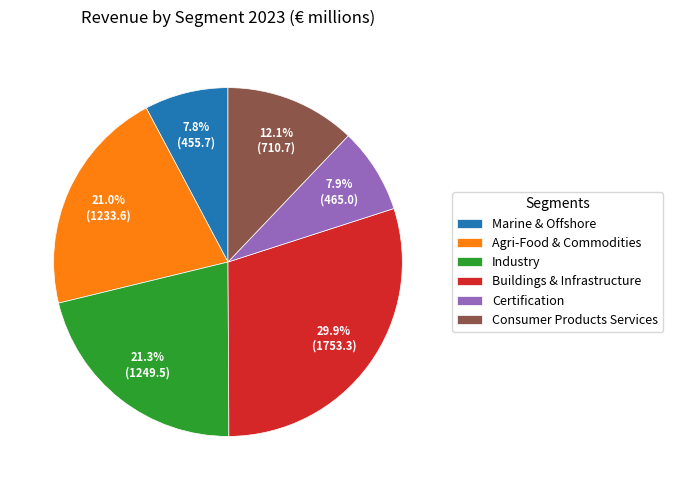

To the nearest percent, what is the difference between the largest and smallest slice percentages?

22%